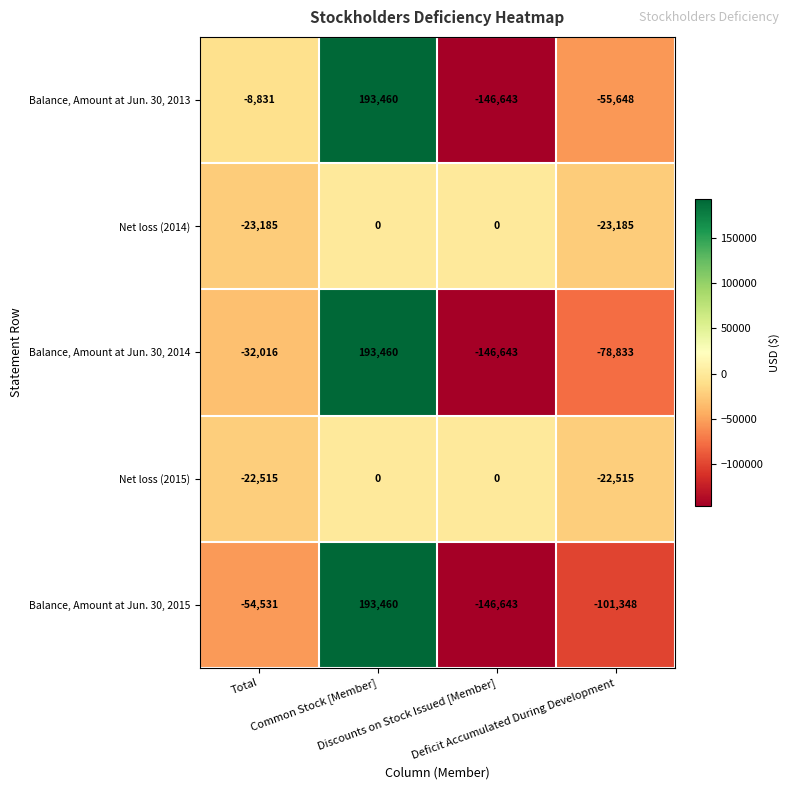

What is the sum of all Balance, Amount at Jun. 30, 2014 values?

-64032